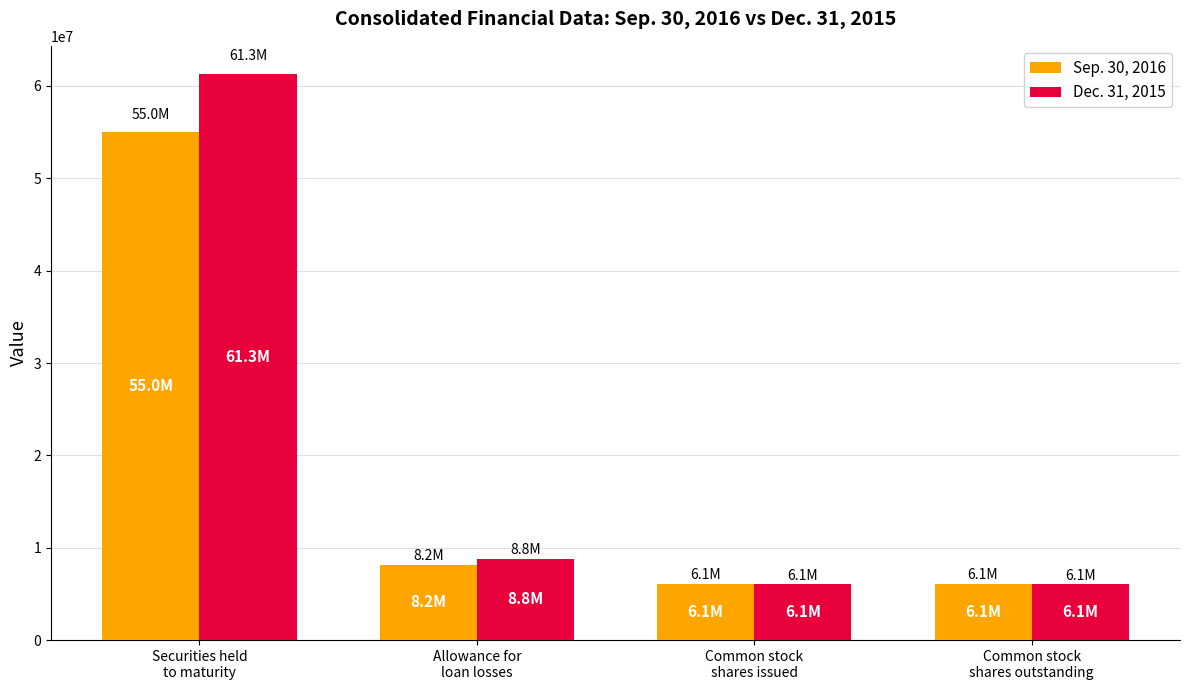

Count the number of categories in the chart.

4